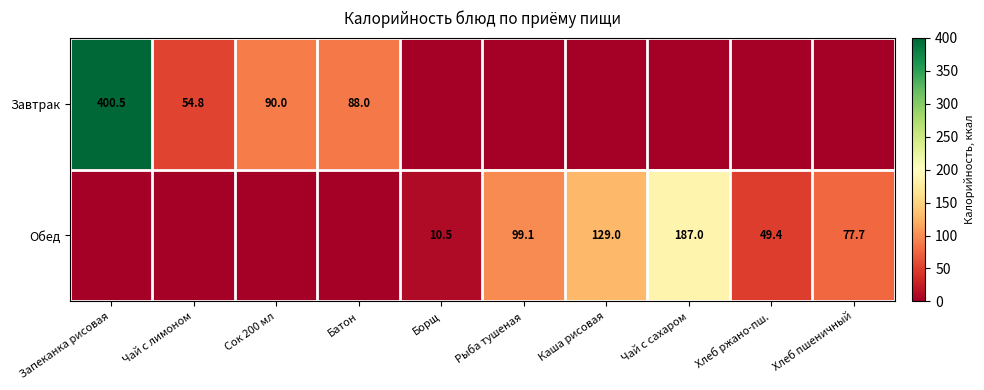

The Завтрак series shows 400.5 at Запеканка рисовая. True or false?

True